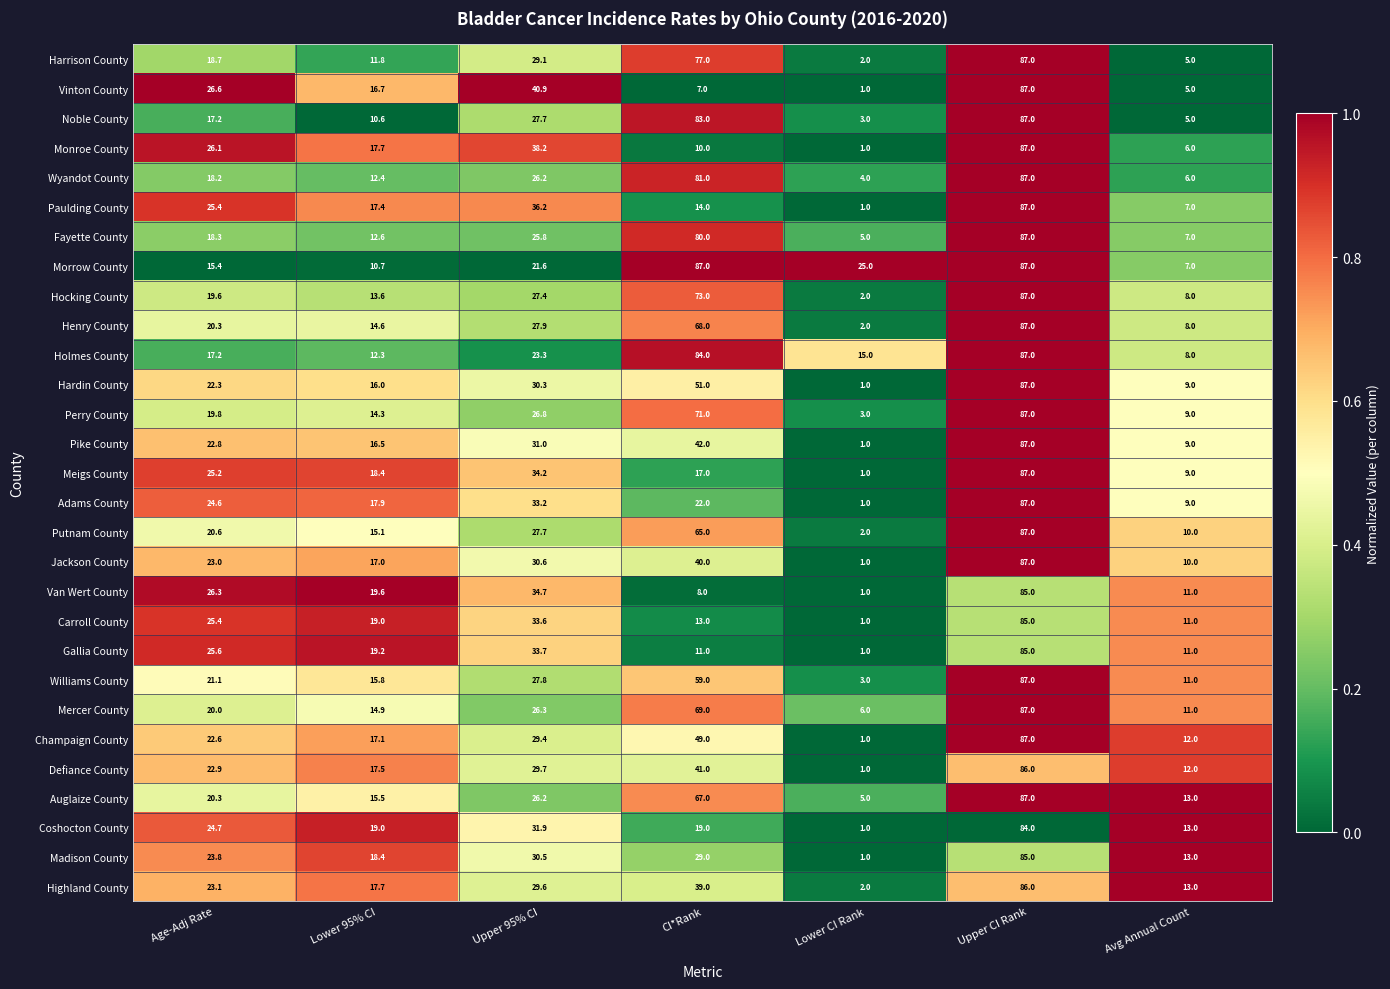

List the labels in order of Putnam County value, smallest first.

Lower CI Rank, Avg Annual Count, Lower 95% CI, Age-Adj Rate, Upper 95% CI, CI*Rank, Upper CI Rank